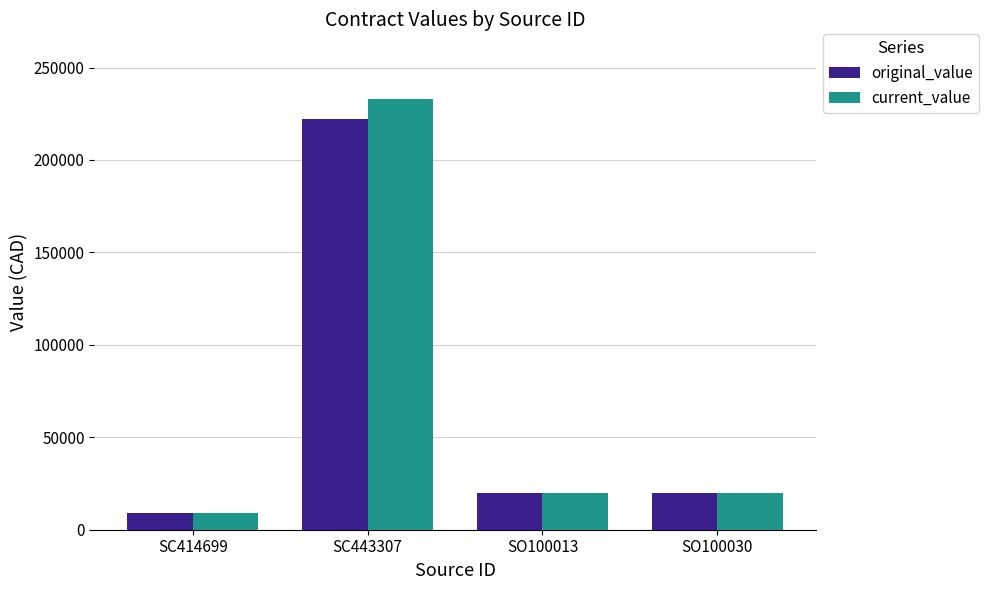

The original_value series shows 84981.8 at SC443307. True or false?

False